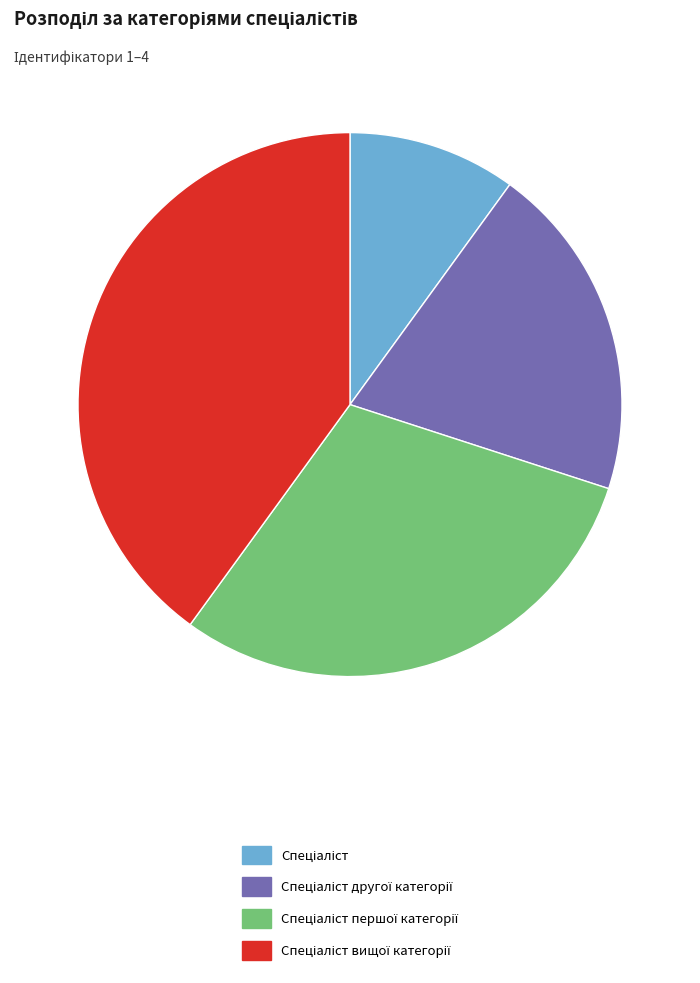

Does any single category account for the majority?

No